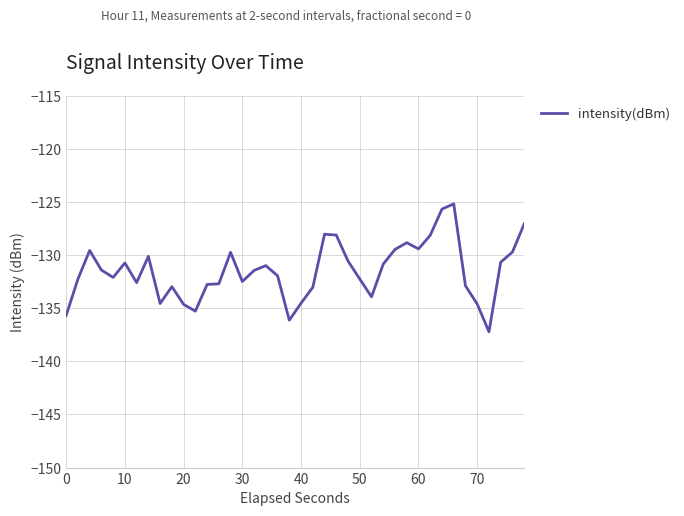

Does the chart have visible grid lines?

Yes